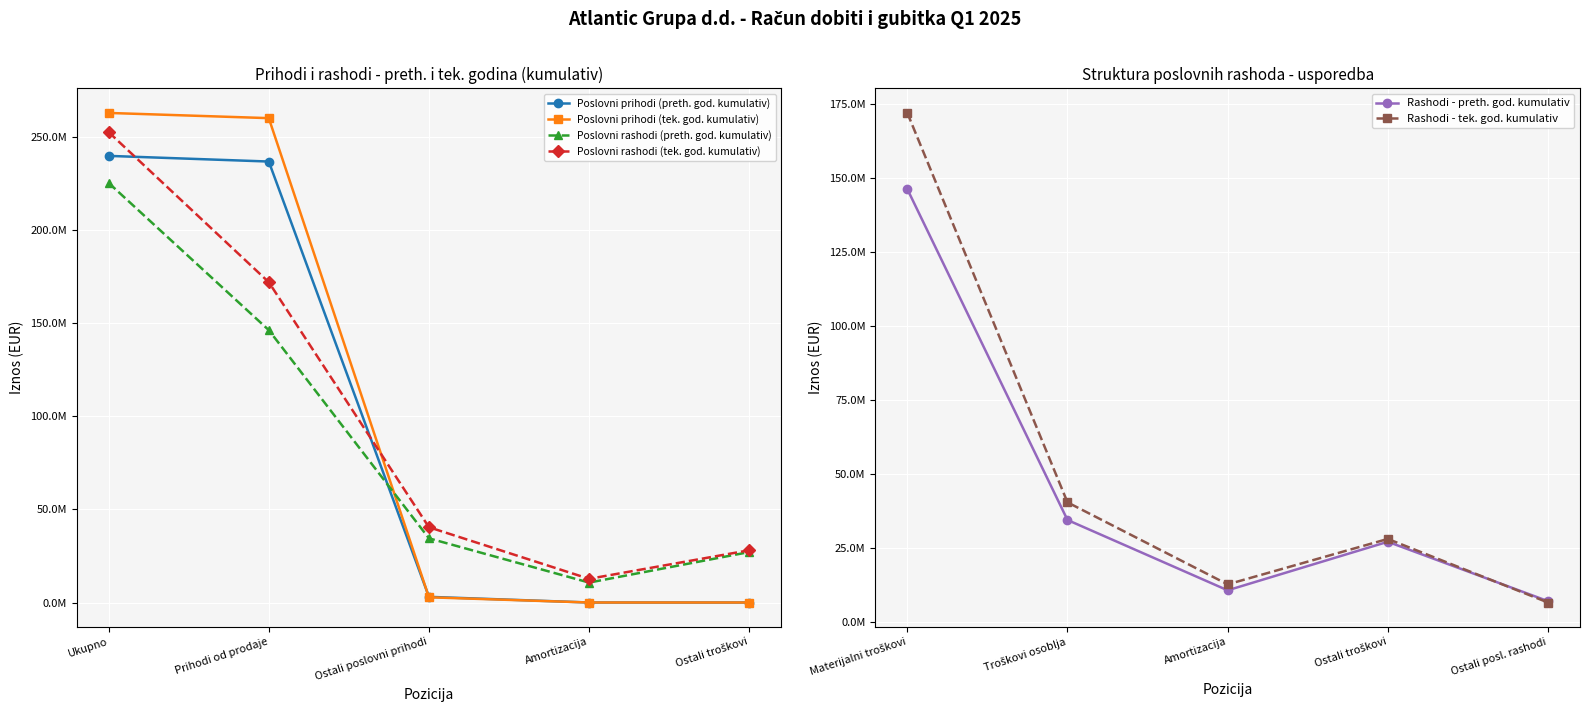

At which label does Poslovni rashodi (tek. god. kumulativ) first exceed 40385546?

Ukupno